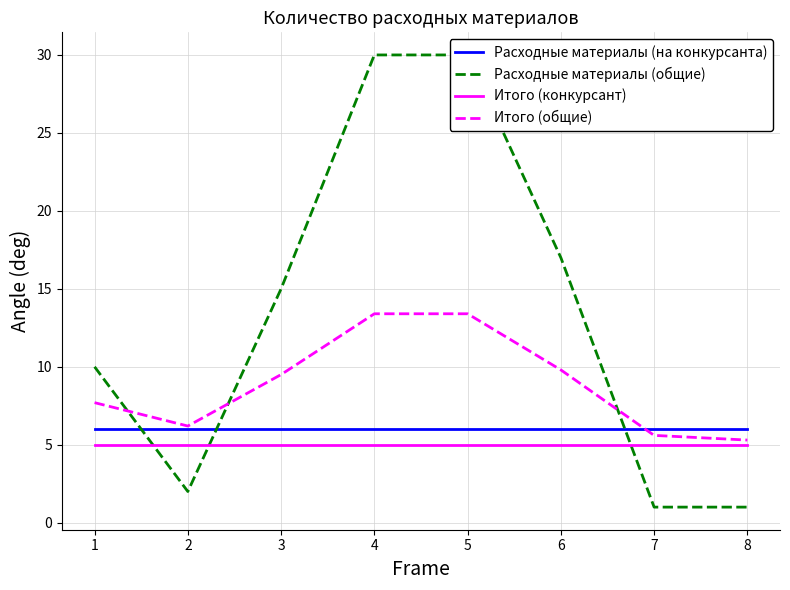

What are all the series names shown in the legend?

Расходные материалы (на конкурсанта), Расходные материалы (общие), Итого (конкурсант), Итого (общие)